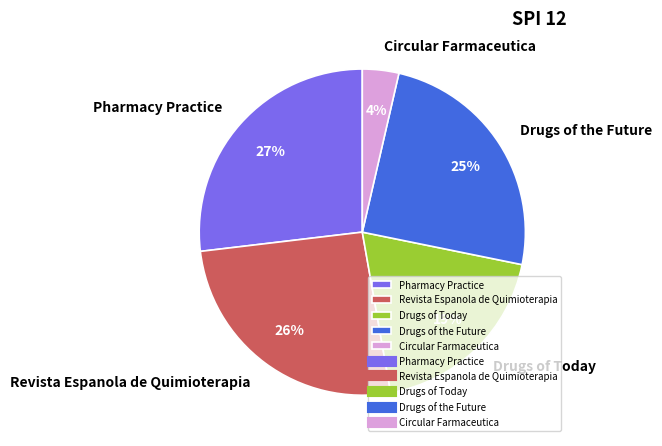

Is it true that Circular Farmaceutica is 4% of the pie?

True